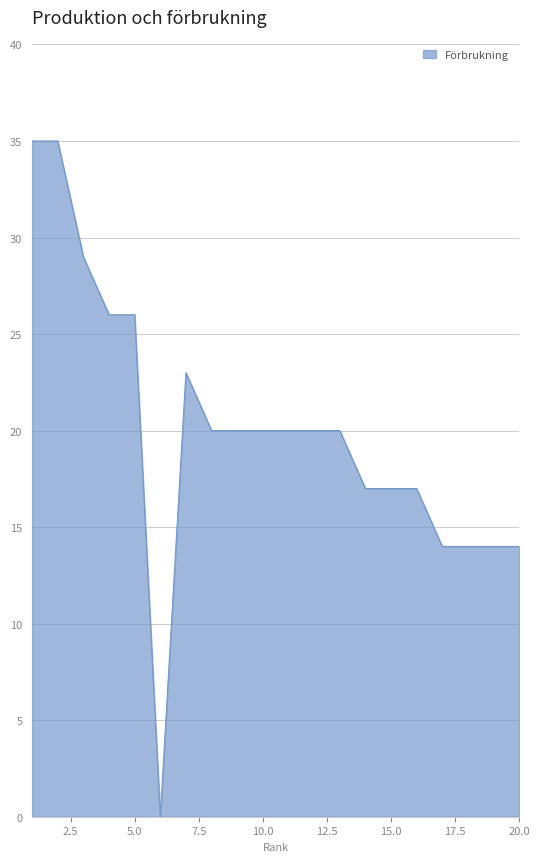

What is the maximum value shown in the chart?

35